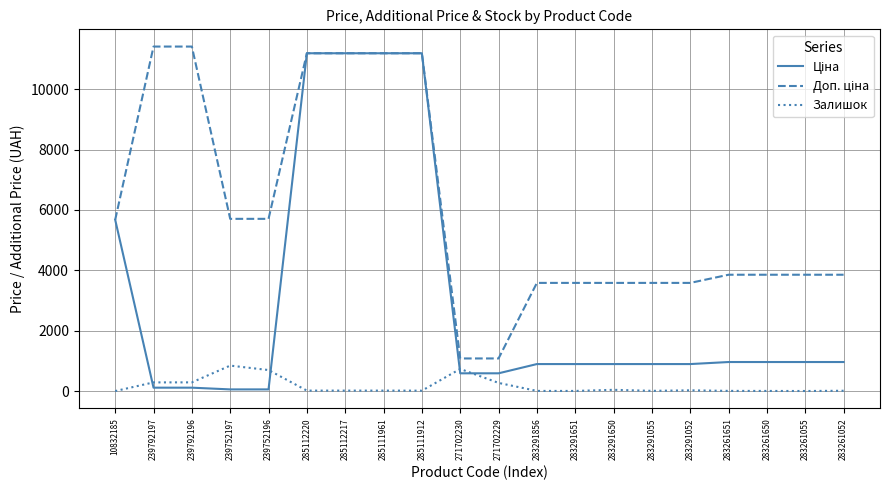

What is the maximum value shown in the chart?

11410.0